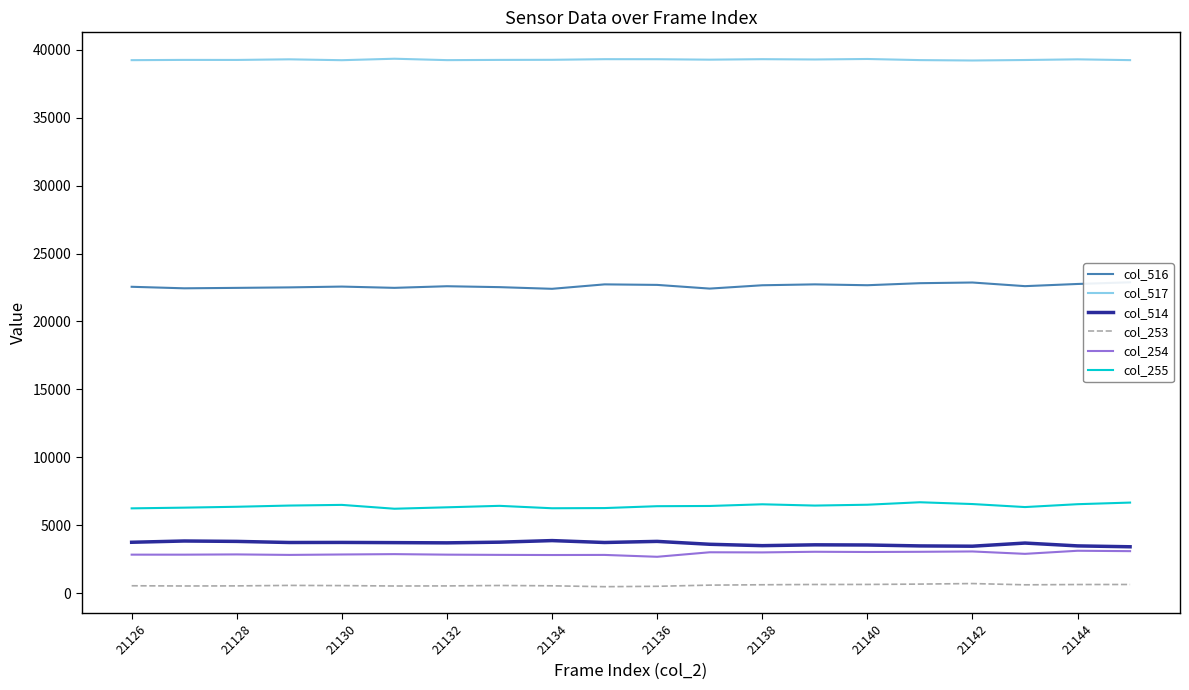

What is the smallest value displayed?

471